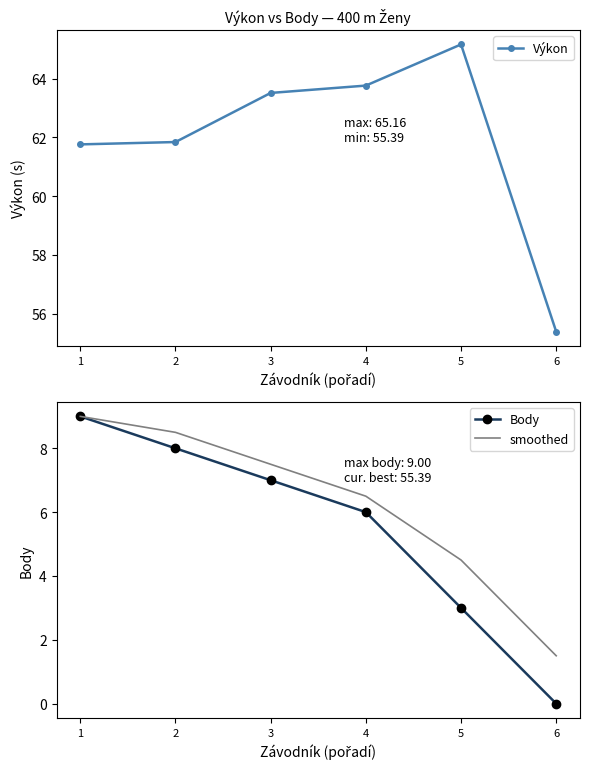

What is the sum of the Výkon values at 1 and 3?

125.3